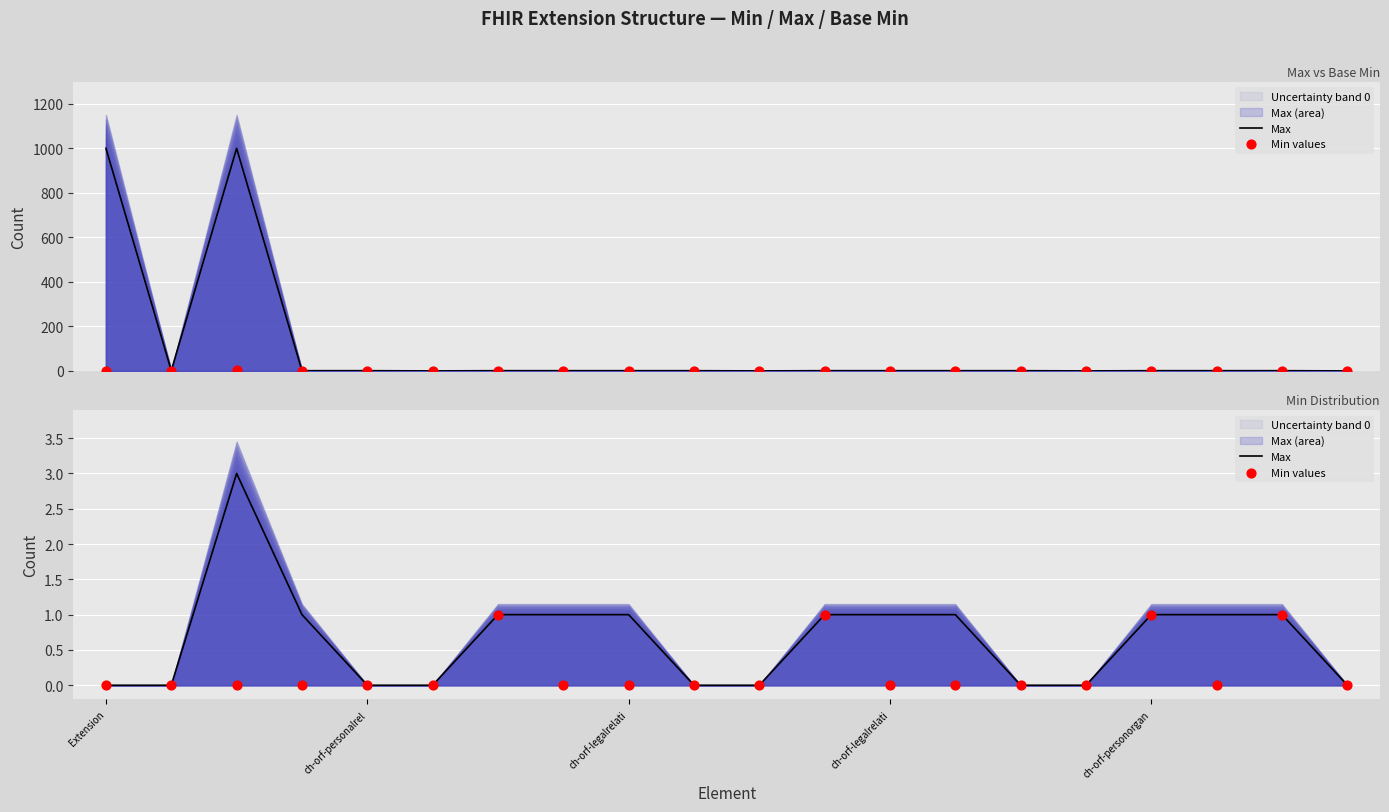

Which series has the widest spread of Y values?

Max